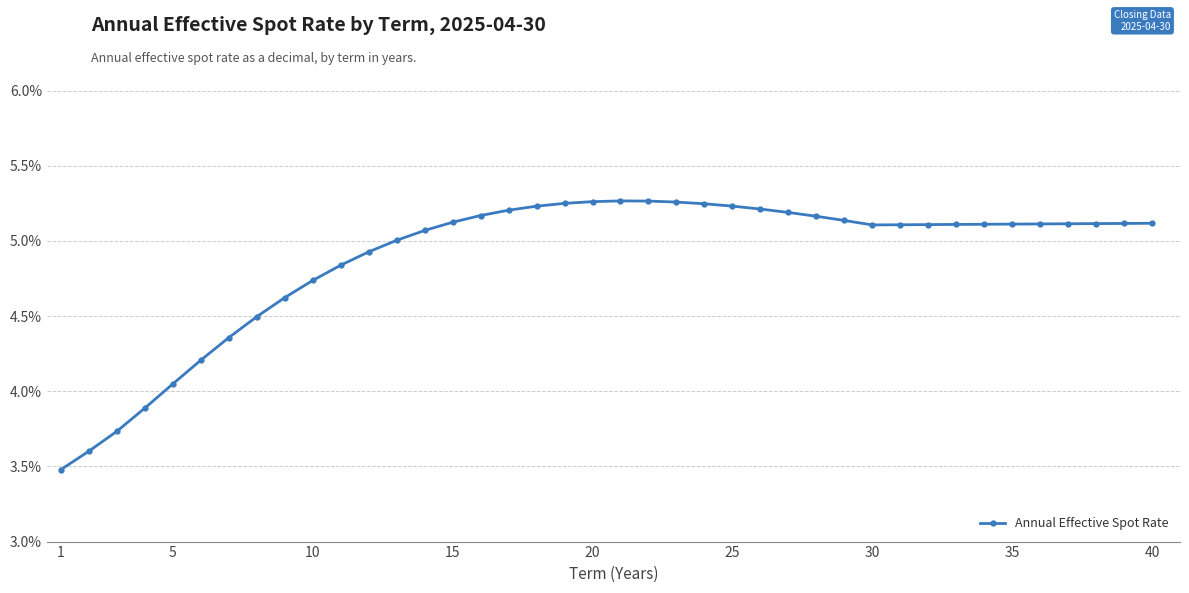

True or false: there are more than 0 points higher than both neighbors.

True